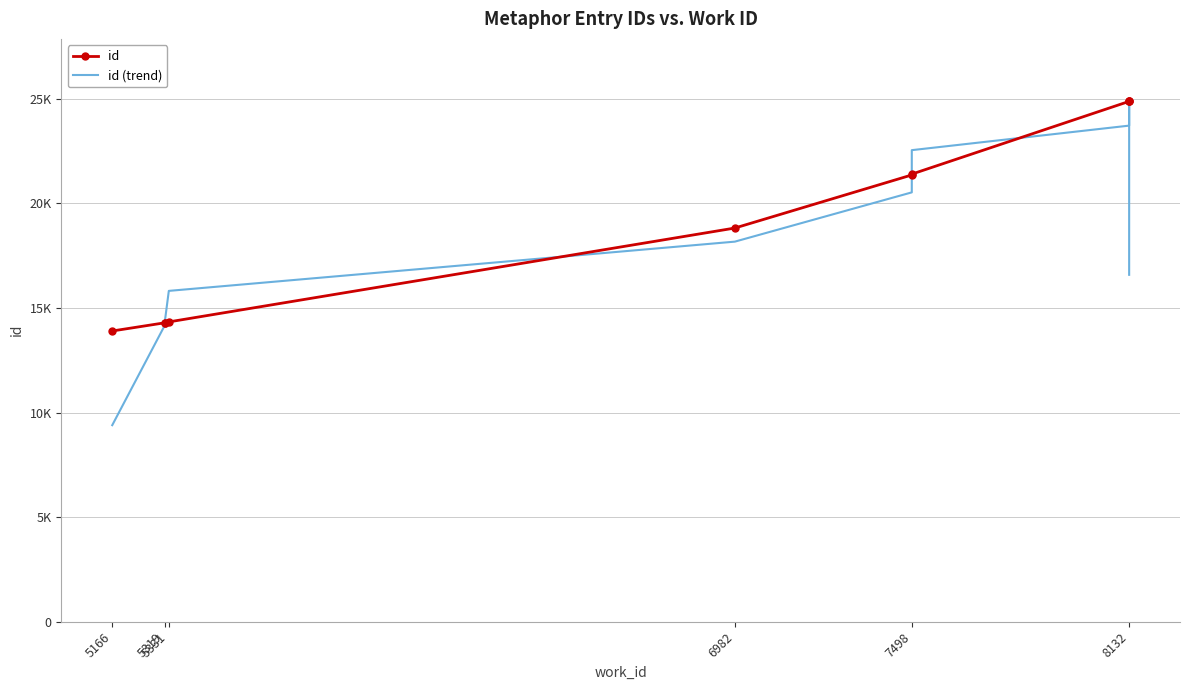

What is the difference between the maximum and minimum values in the id (trend) series?

15478.0